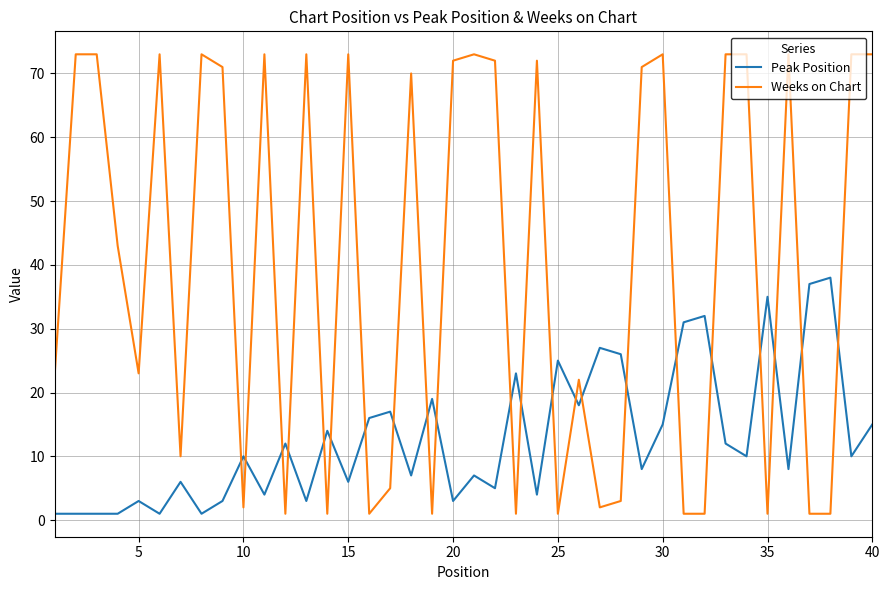

Reading left to right, extract all data points from this chart.

Peak Position: 1	1	1	1	3	1	6	1	3	10	4	12	3	14	6	16	17	7	19	3	7	5	23	4	25	18	27	26	8	15	31	32	12	10	35	8	37	38	10	15
Weeks on Chart: 23	73	73	43	23	73	10	73	71	2	73	1	73	1	73	1	5	70	1	72	73	72	1	72	1	22	2	3	71	73	1	1	73	73	1	73	1	1	73	73